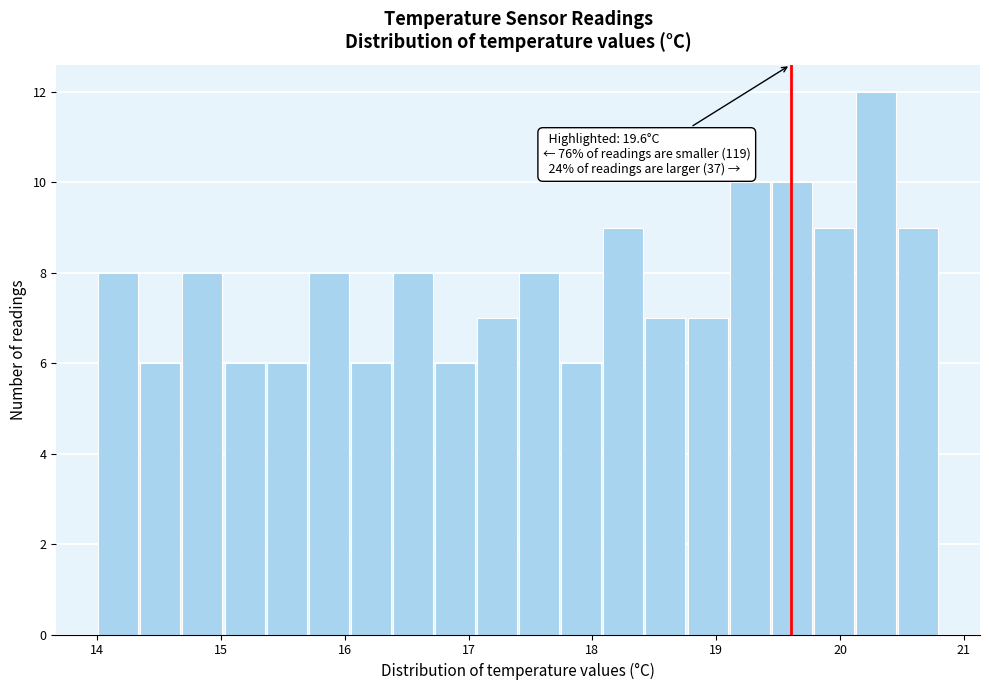

Read against the x-axis, roughly where is the centre of the tallest bar?

20.3